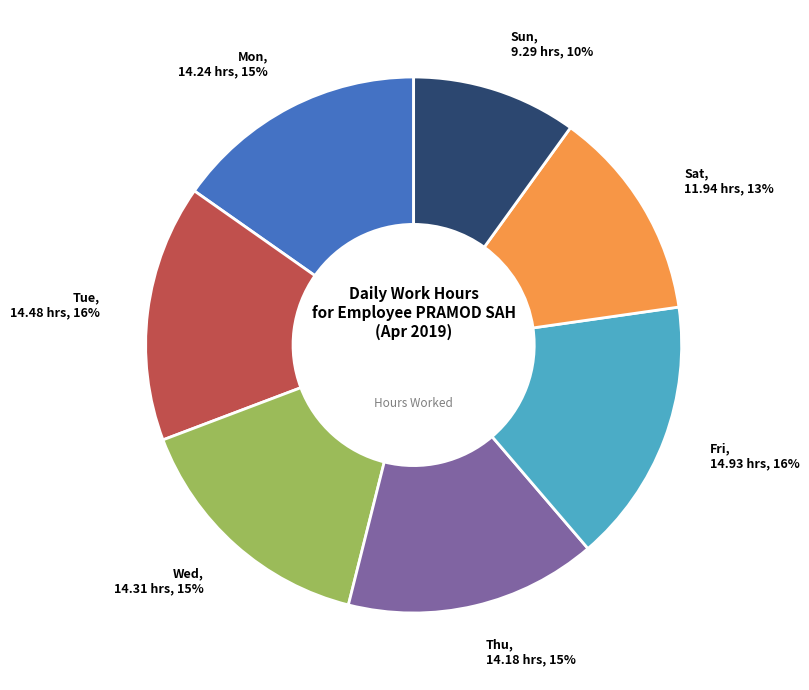

Does any single category account for the majority?

No